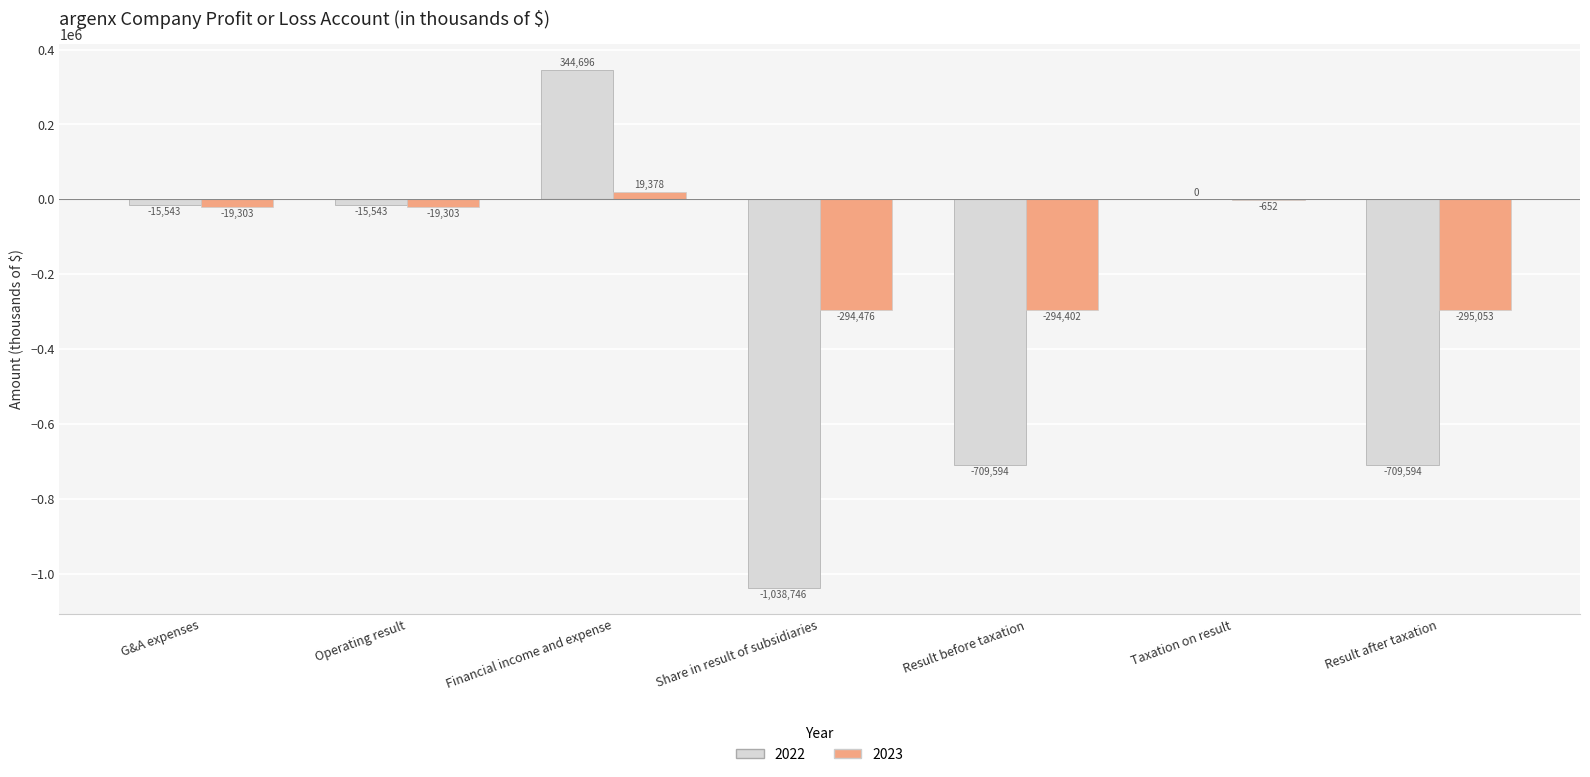

At which category is the sum across all series the highest?

Financial income and expense